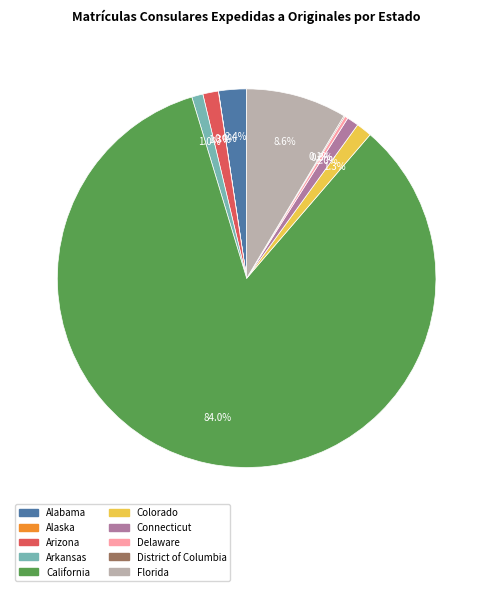

Is there any slice that represents more than half of the pie?

Yes